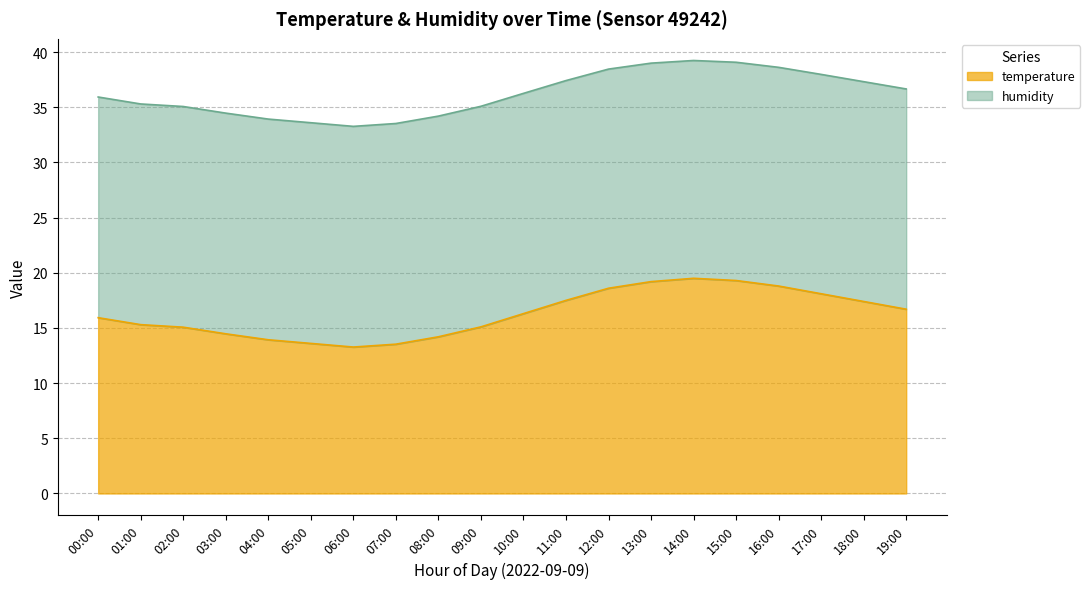

List the labels in order of value, smallest first.

06:00, 07:00, 05:00, 04:00, 08:00, 03:00, 02:00, 09:00, 01:00, 00:00, 10:00, 19:00, 18:00, 11:00, 17:00, 12:00, 16:00, 13:00, 15:00, 14:00